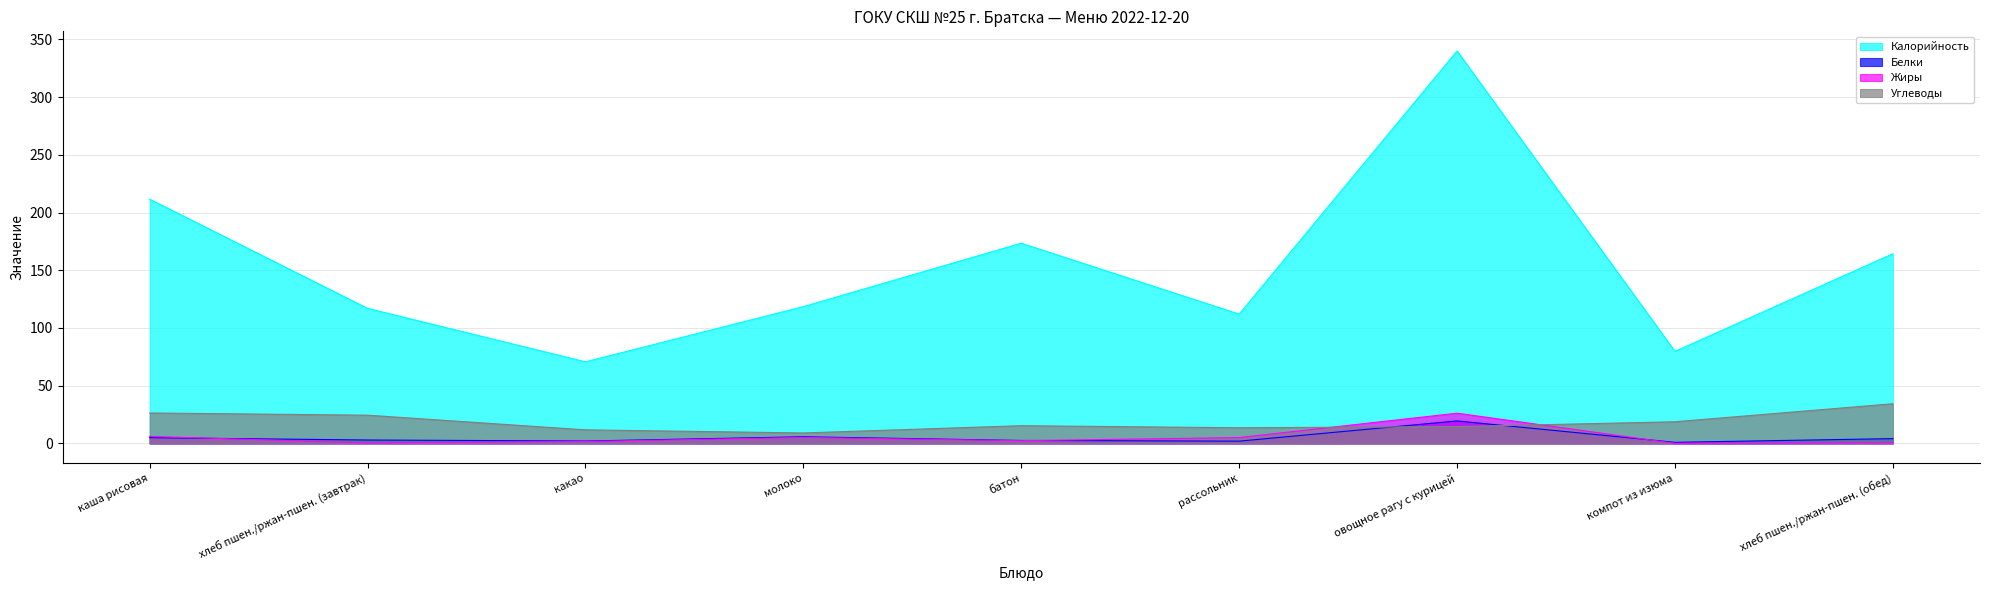

How many lines are shown in the chart?

4